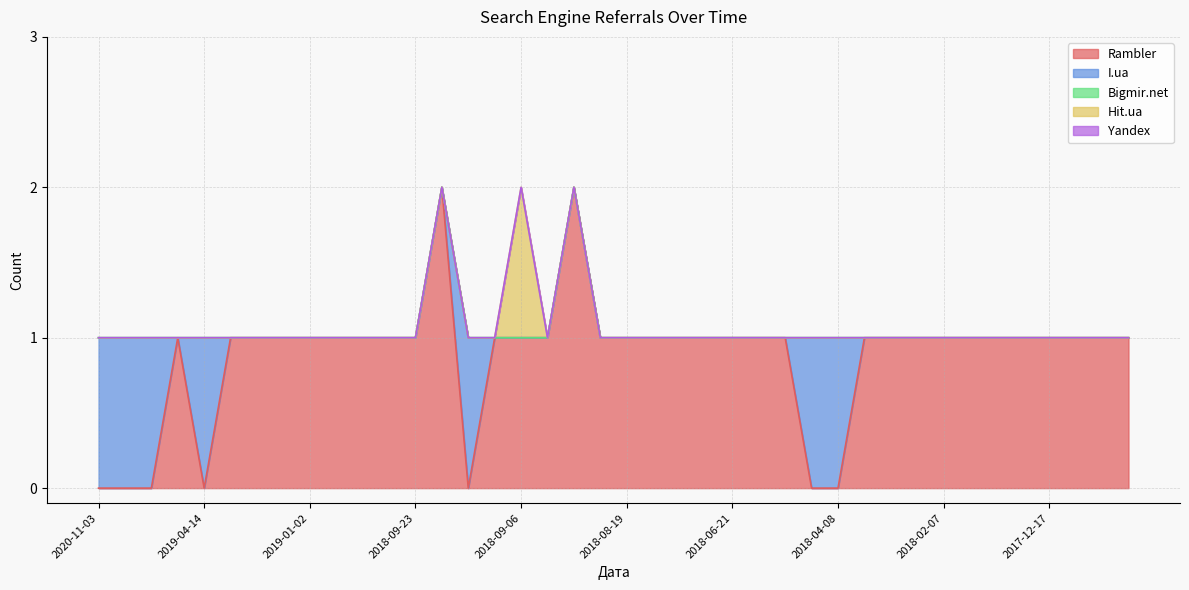

How many lines are shown in the chart?

5